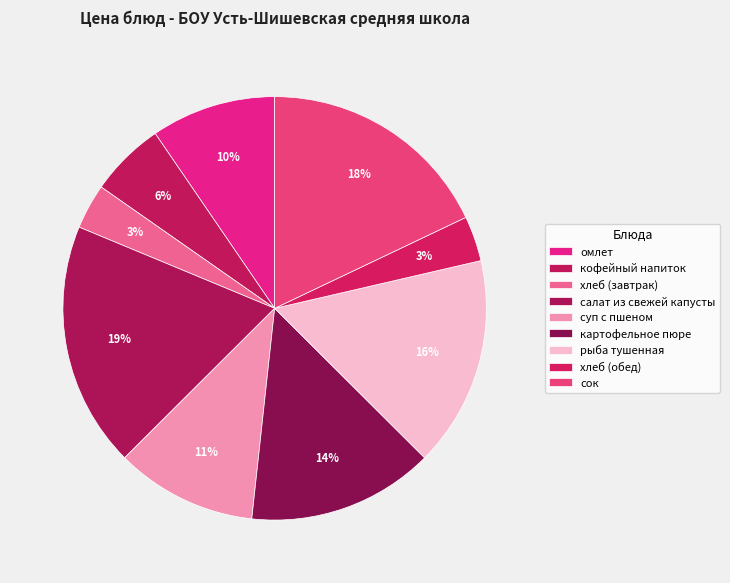

What is the smallest slice in the pie chart?

хлеб (завтрак)